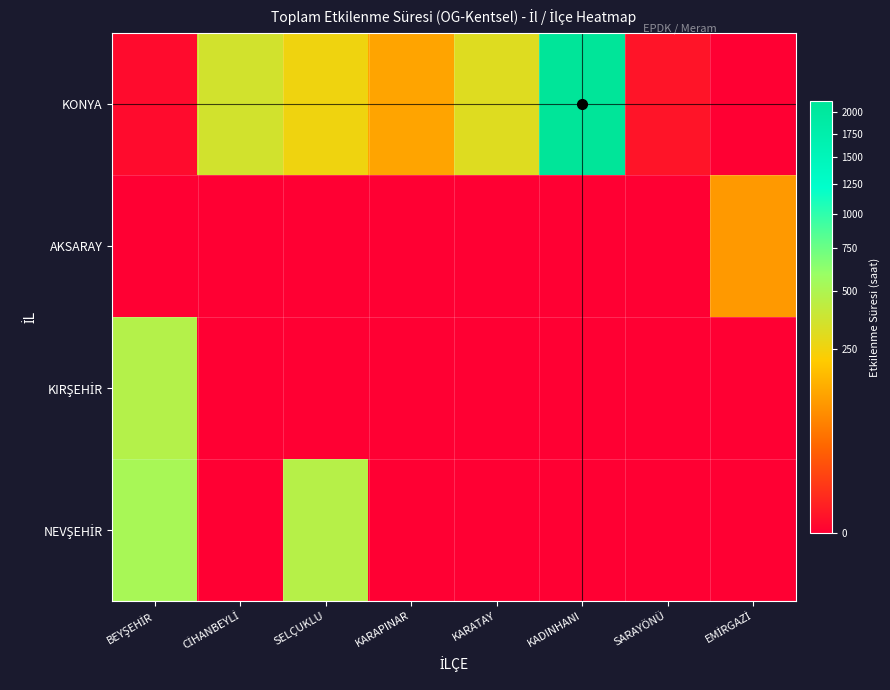

Which series has the largest range (max minus min)?

KONYA